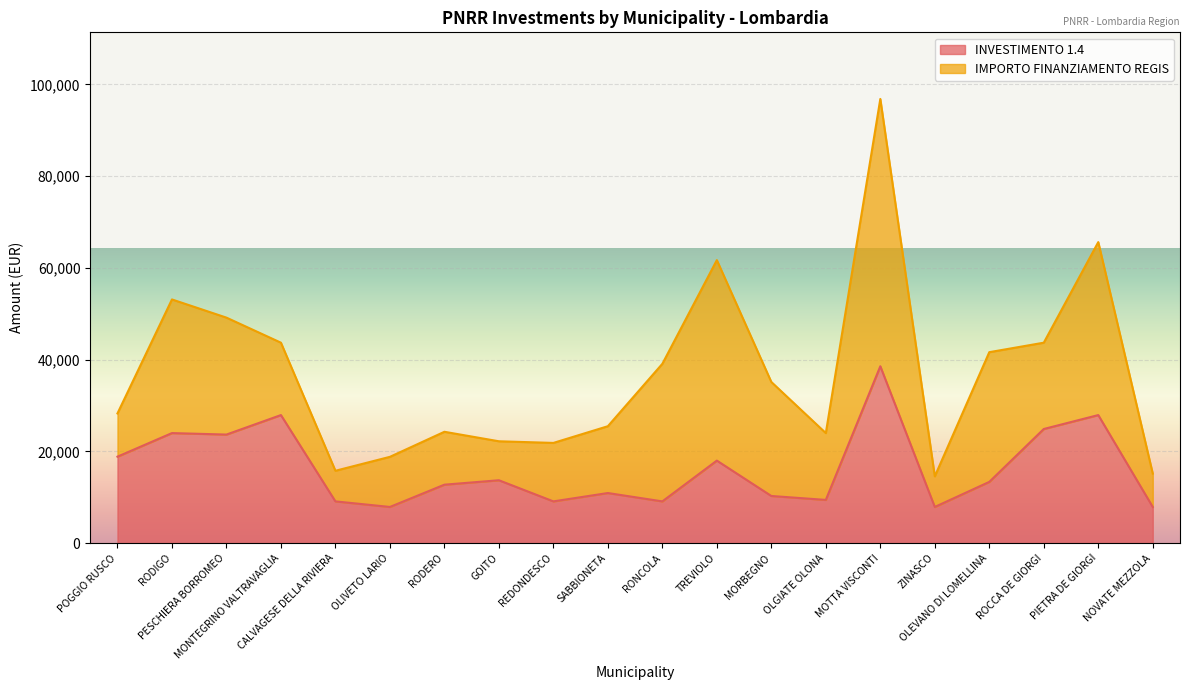

What is the value of the 4th point from the left?

27922